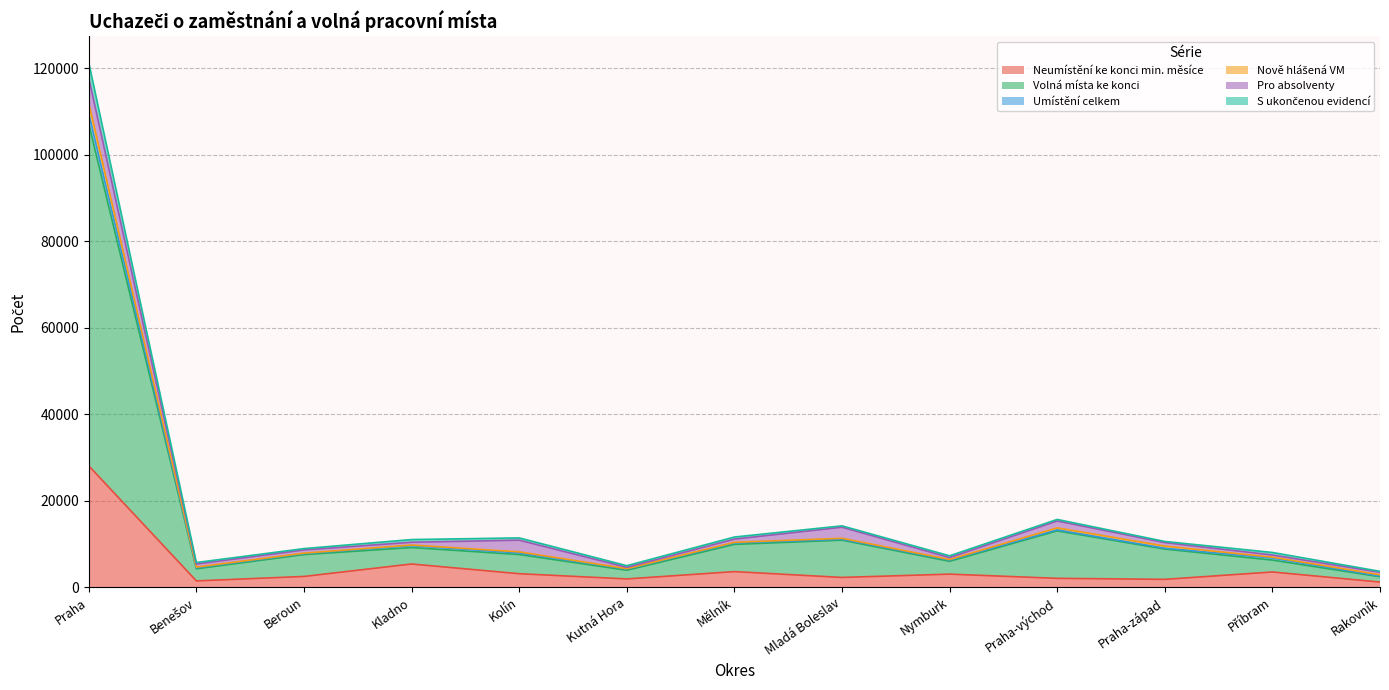

Which category has the highest value in the Neumístění ke konci min. měsíce series?

Praha